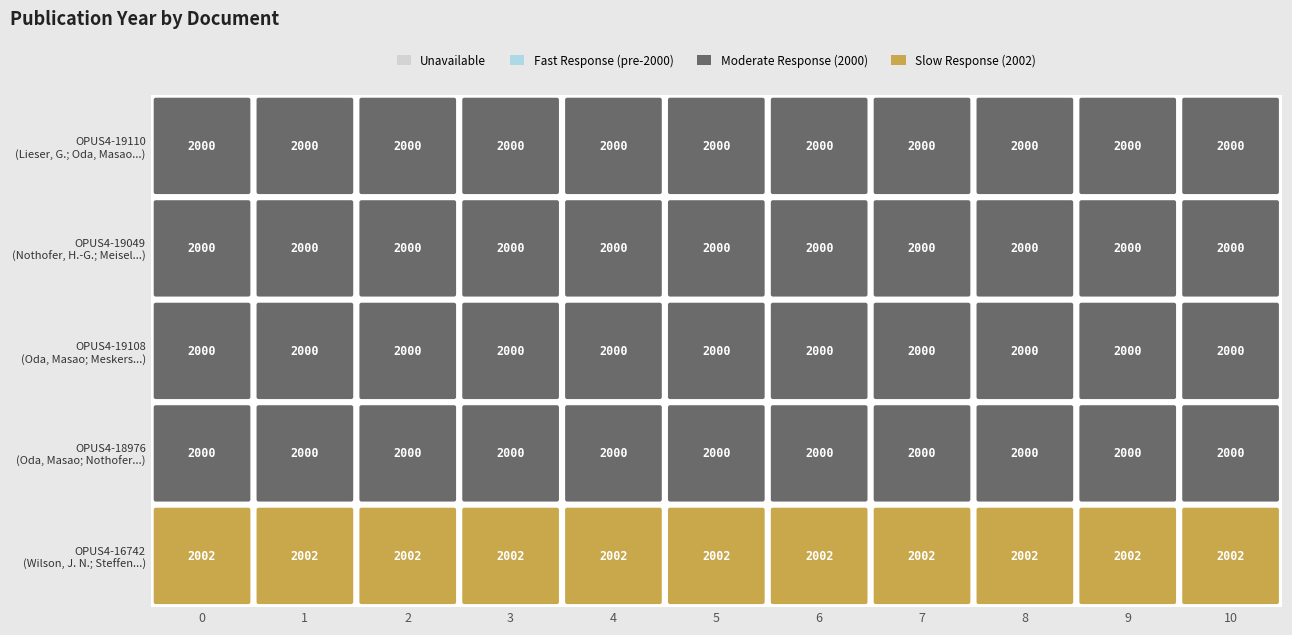

True or false: OPUS4-18976 has a value of 2000 at 0.

True